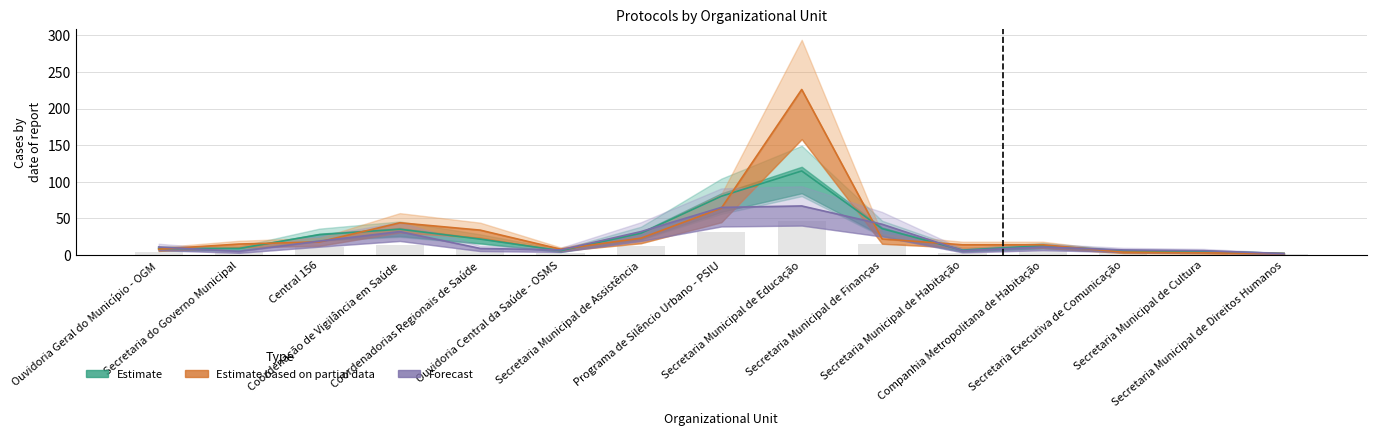

What is the approximate value of Estimate based on partial data at Secretaria Municipal de Educação?

226.0